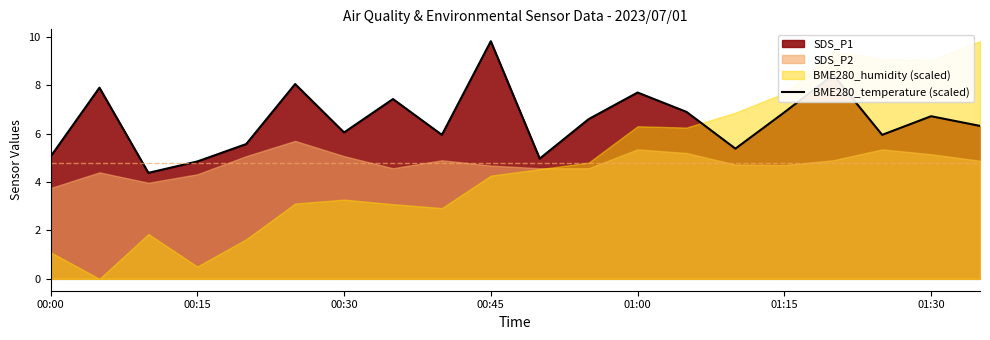

Reading right to left, what are all the values shown in this chart?

6.3	6.7	6.0	8.4	6.9	5.4	6.9	7.7	6.6	5.0	9.8	6.0	7.4	6.0	8.1	5.6	4.8	4.4	7.9	5.0